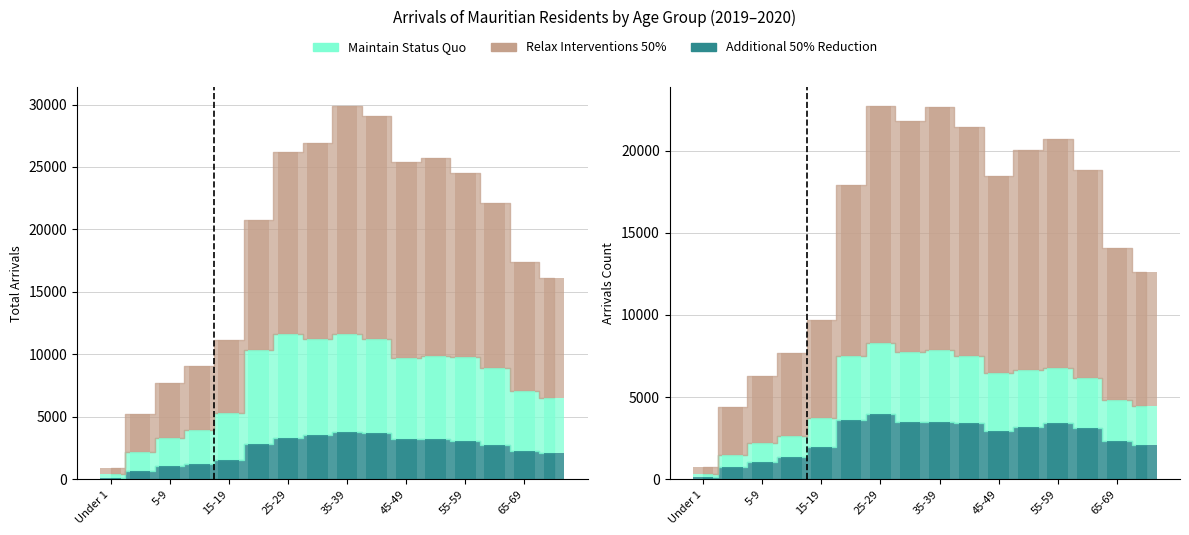

What is the value of the Total 2020 bar at the 5th from the left?

3710